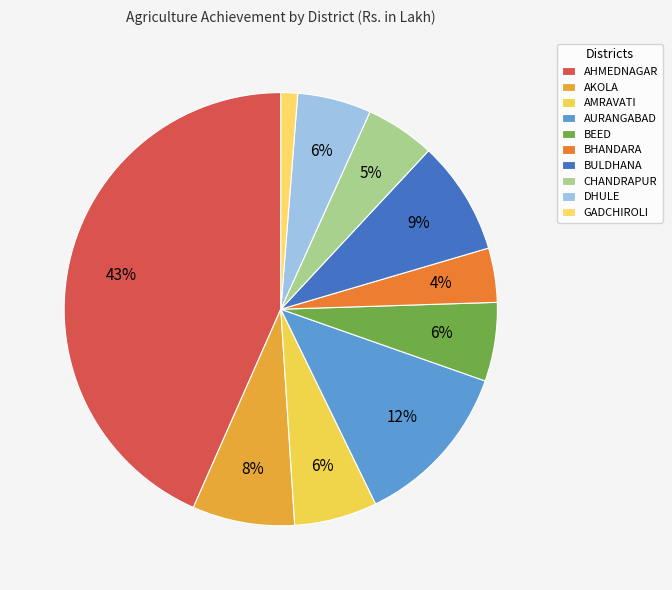

Count the number of slices in the pie.

10